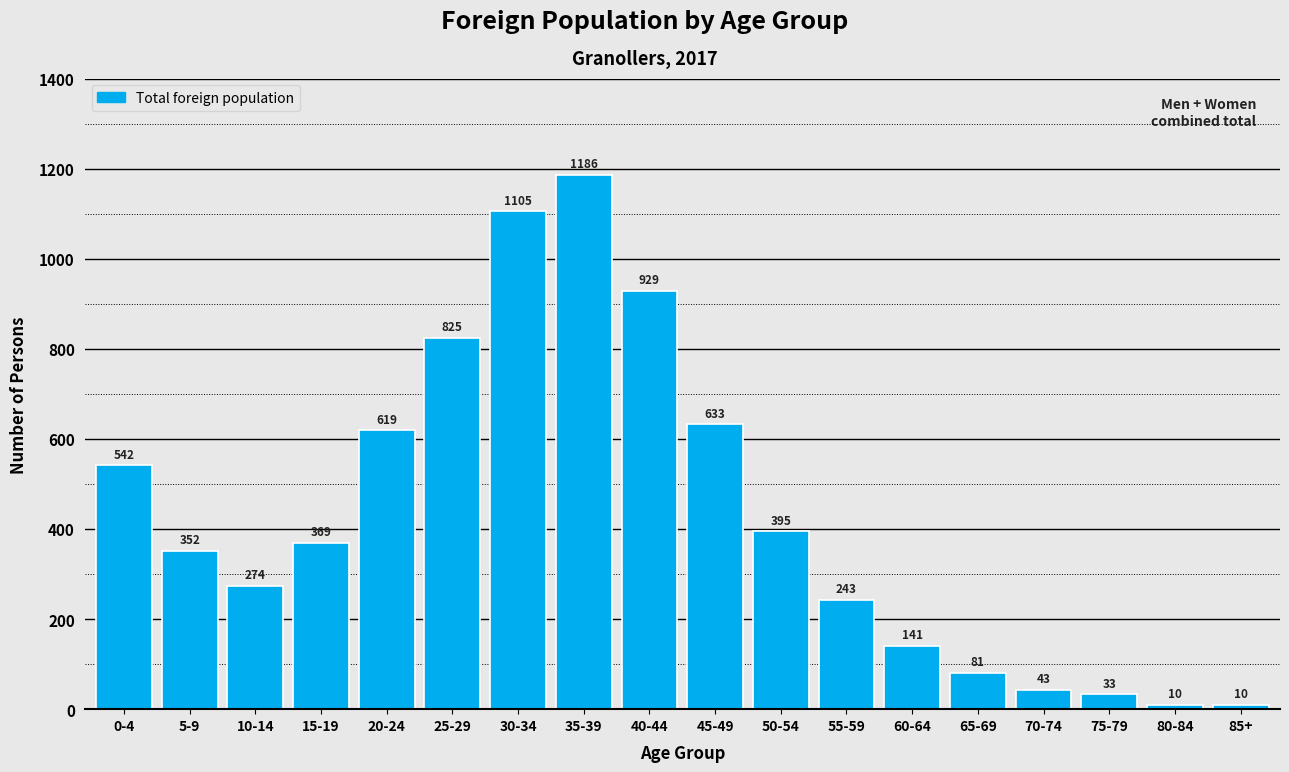

Reading left to right, extract all data points from this chart.

542	352	274	369	619	825	1105	1186	929	633	395	243	141	81	43	33	10	10